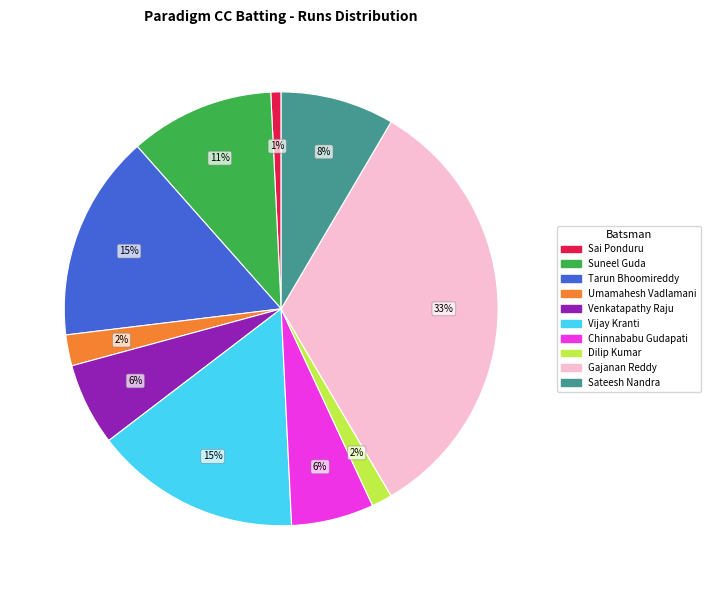

To the nearest percent, what is the difference between the largest and smallest slice percentages?

32%